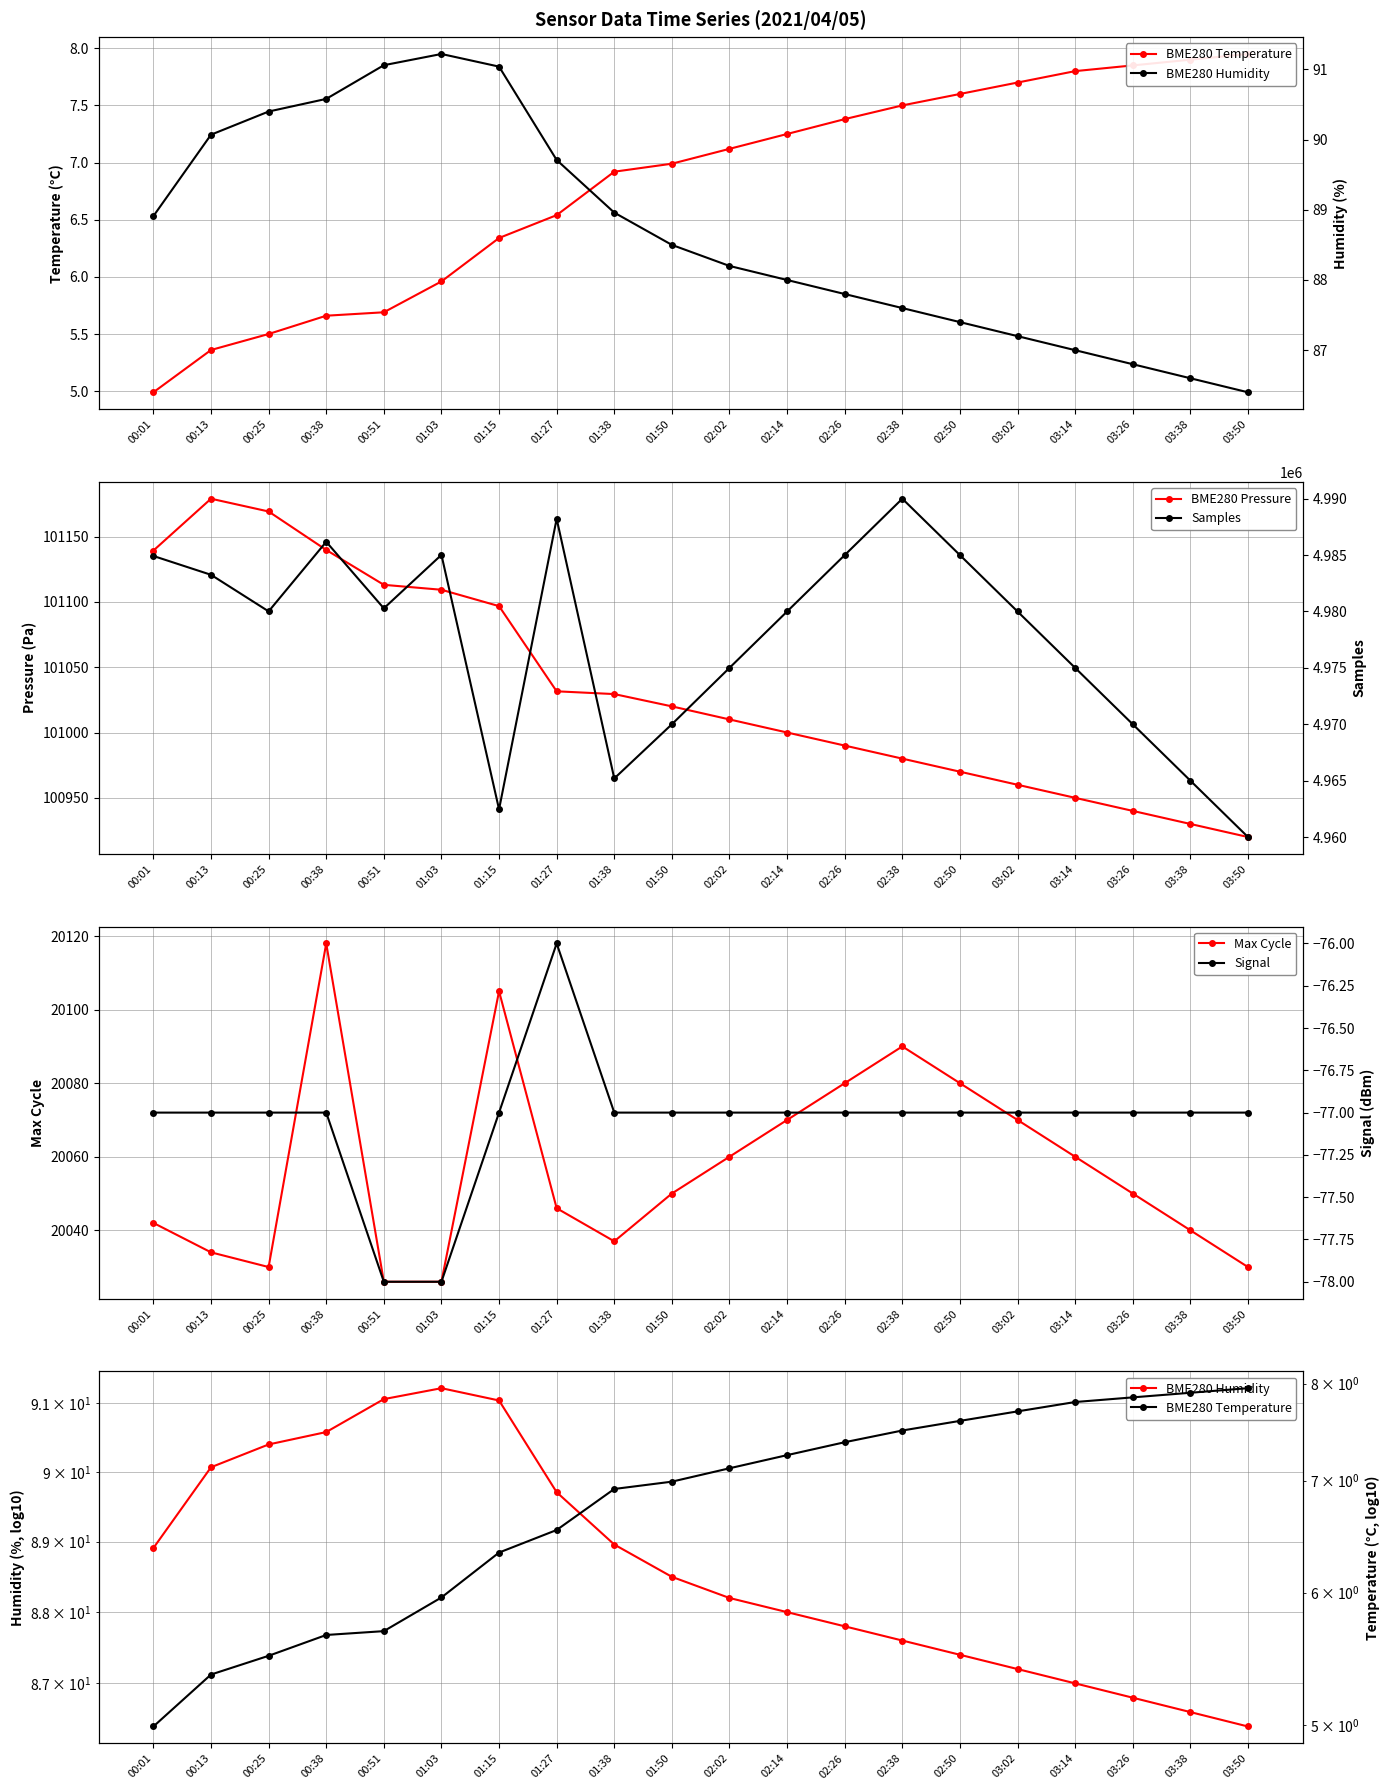

What is the lowest value of the BME280 Humidity series?

86.4